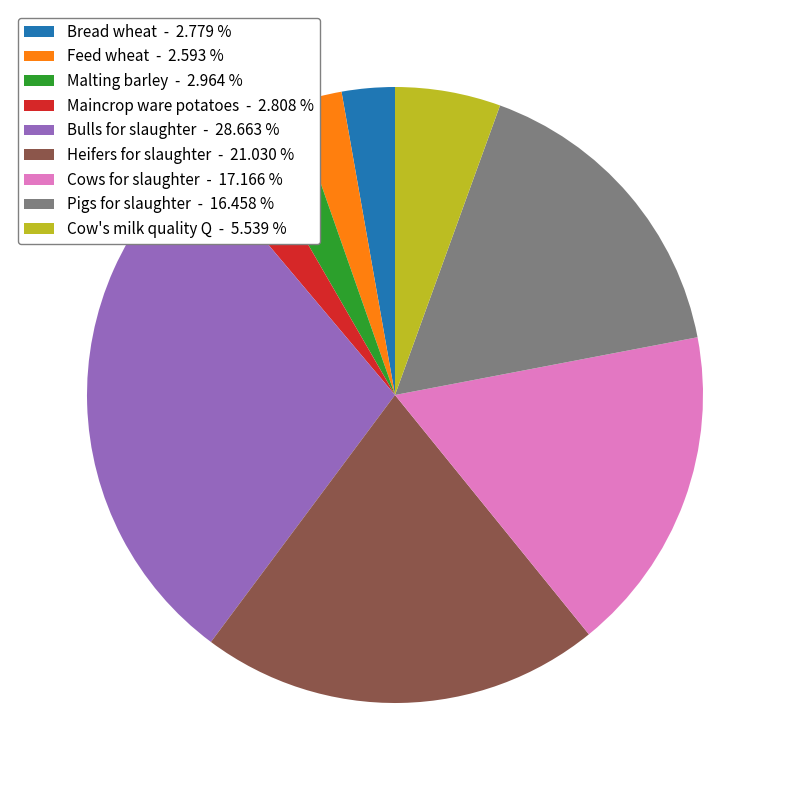

What is the ratio of the value at Pigs for slaughter - 16.458 % to the value at Feed wheat - 2.593 %?

6.3